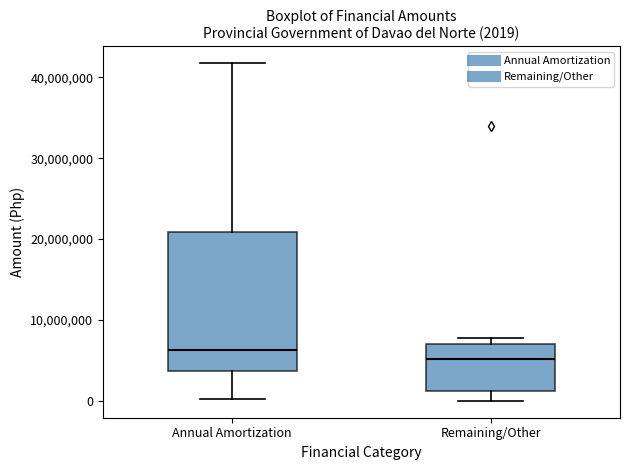

Which box is the tallest, from its lower edge to its upper edge?

Annual Amortization